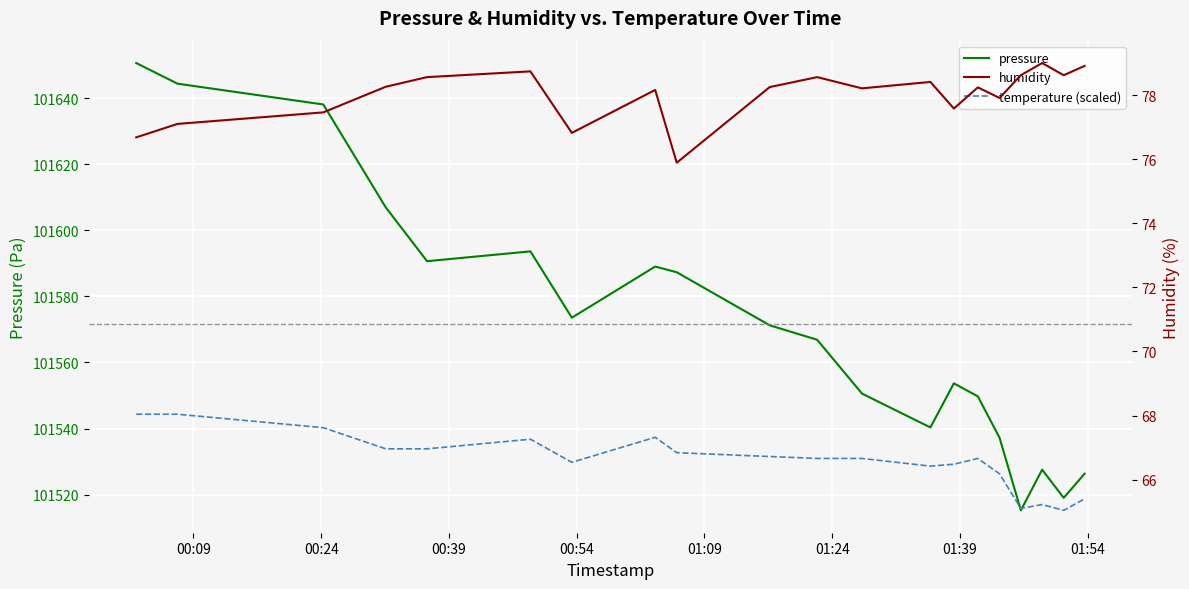

How many values in the temperature (scaled) series exceed 66?

16